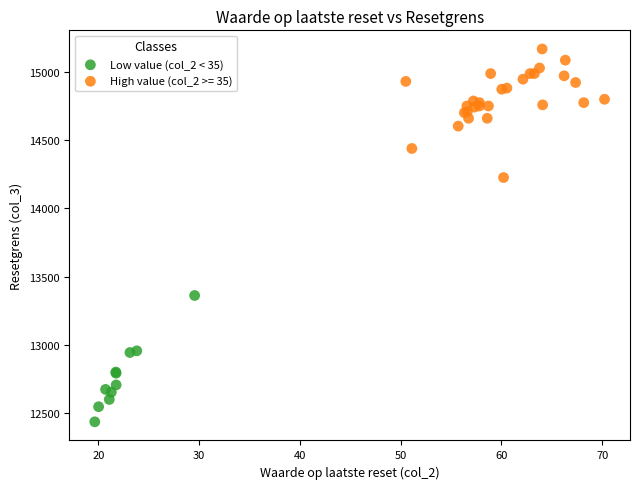

Which series reaches the maximum Y coordinate?

High value (col_2 >= 35)